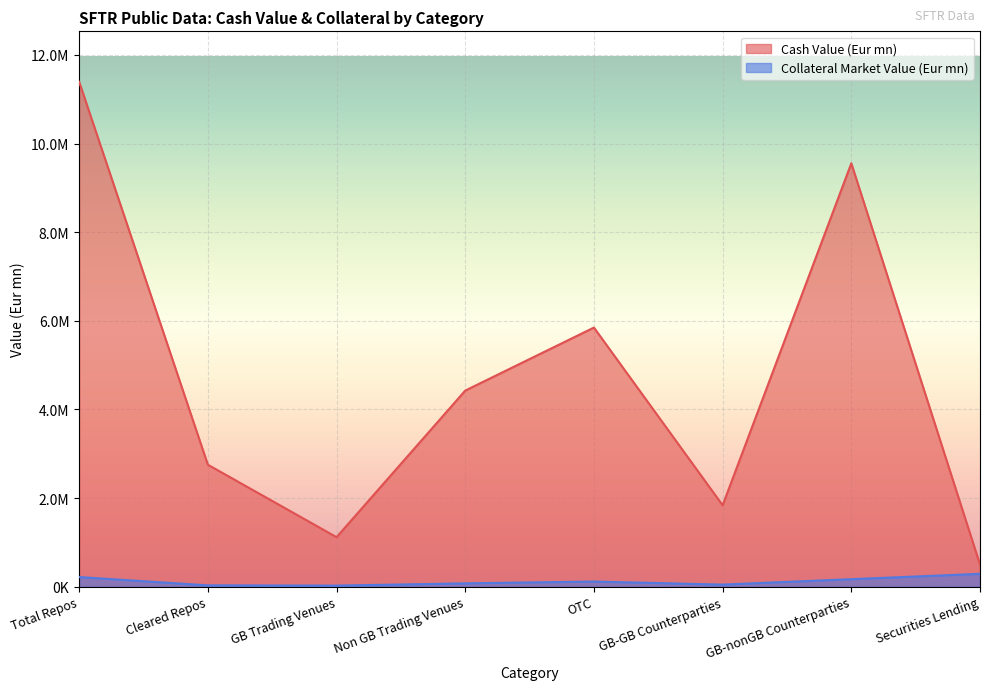

Rank the categories by Cash Value (Eur mn) value from highest to lowest.

Total Repos, GB-nonGB Counterparties, OTC, Non GB Trading Venues, Cleared Repos, GB-GB Counterparties, GB Trading Venues, Securities Lending